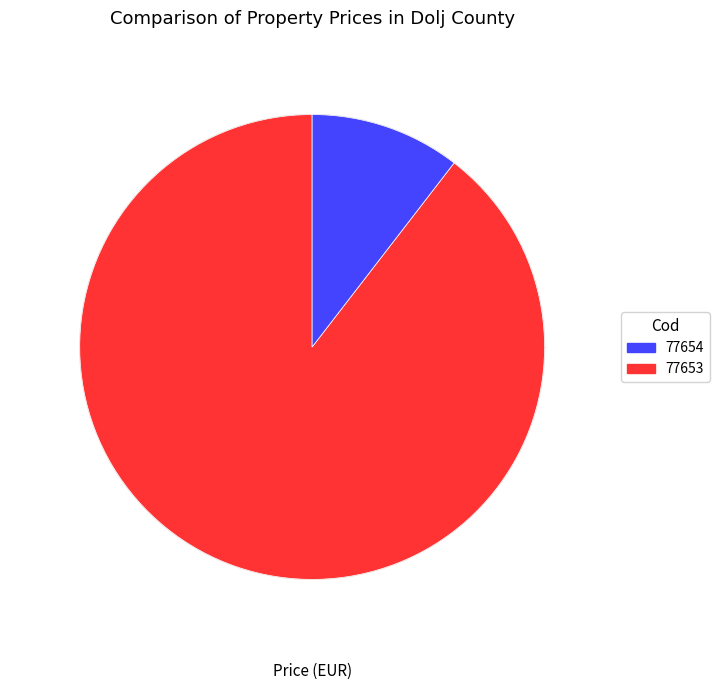

Is there any slice that represents more than half of the pie?

Yes